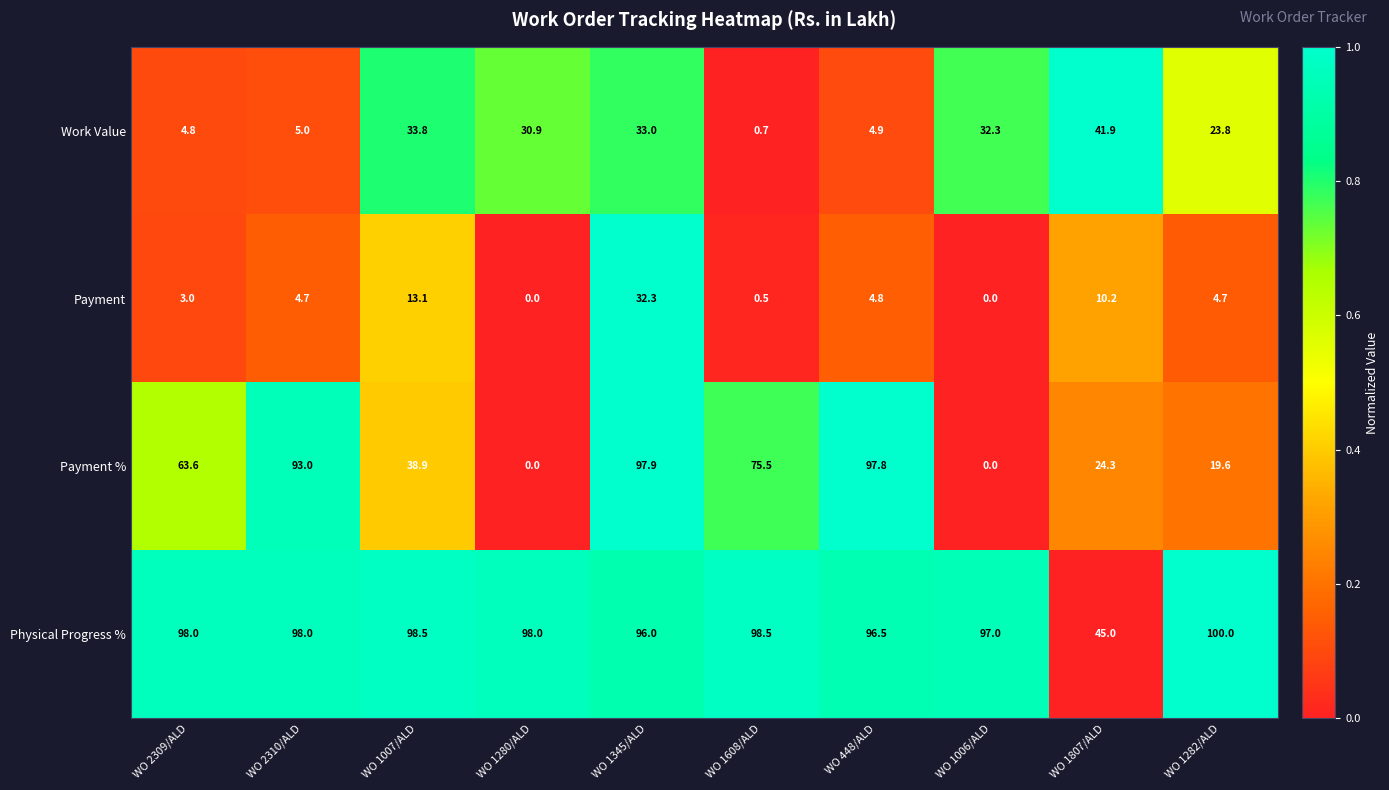

At WO 2309/ALD, list the series in order from smallest to largest.

Payment, Work Value, Payment %, Physical Progress %